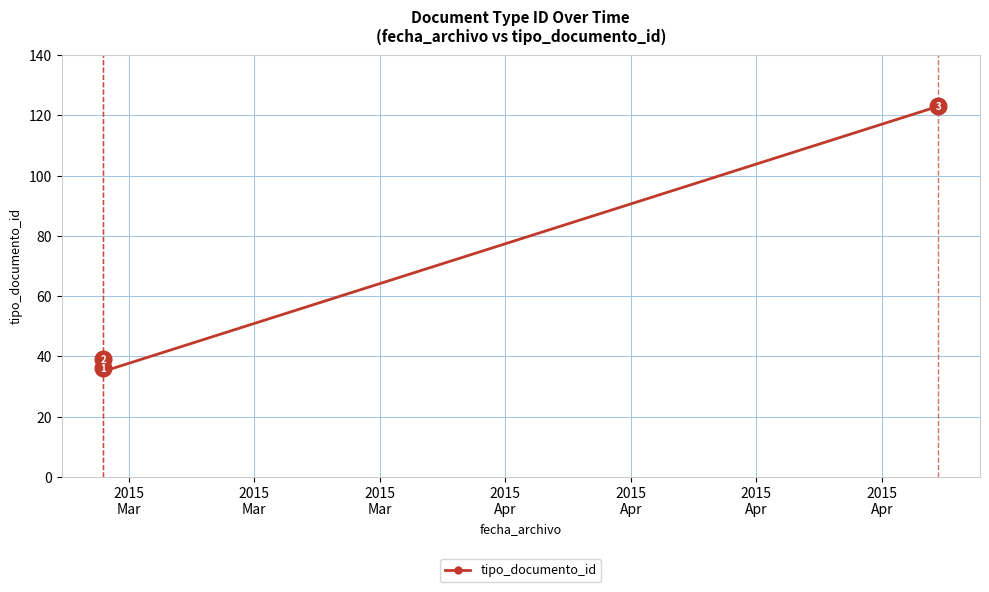

The chart shows a value of 37 at 2015
Mar. True or false?

True